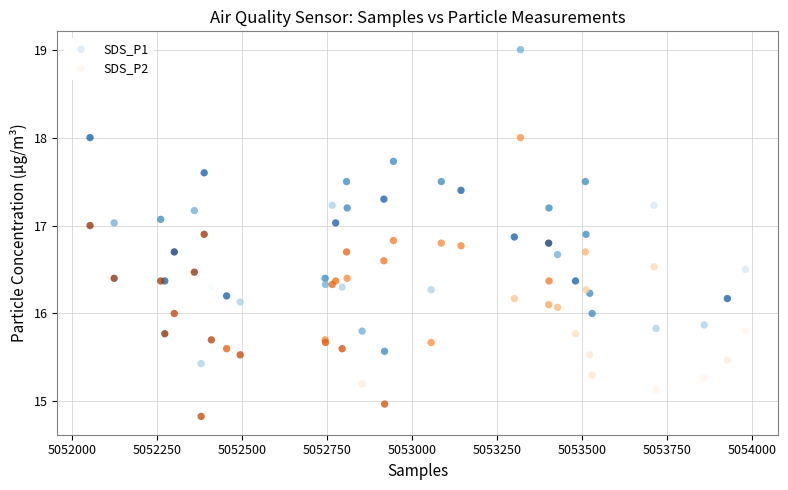

What is the X range (max minus min) for the scatter plot?

1929.0